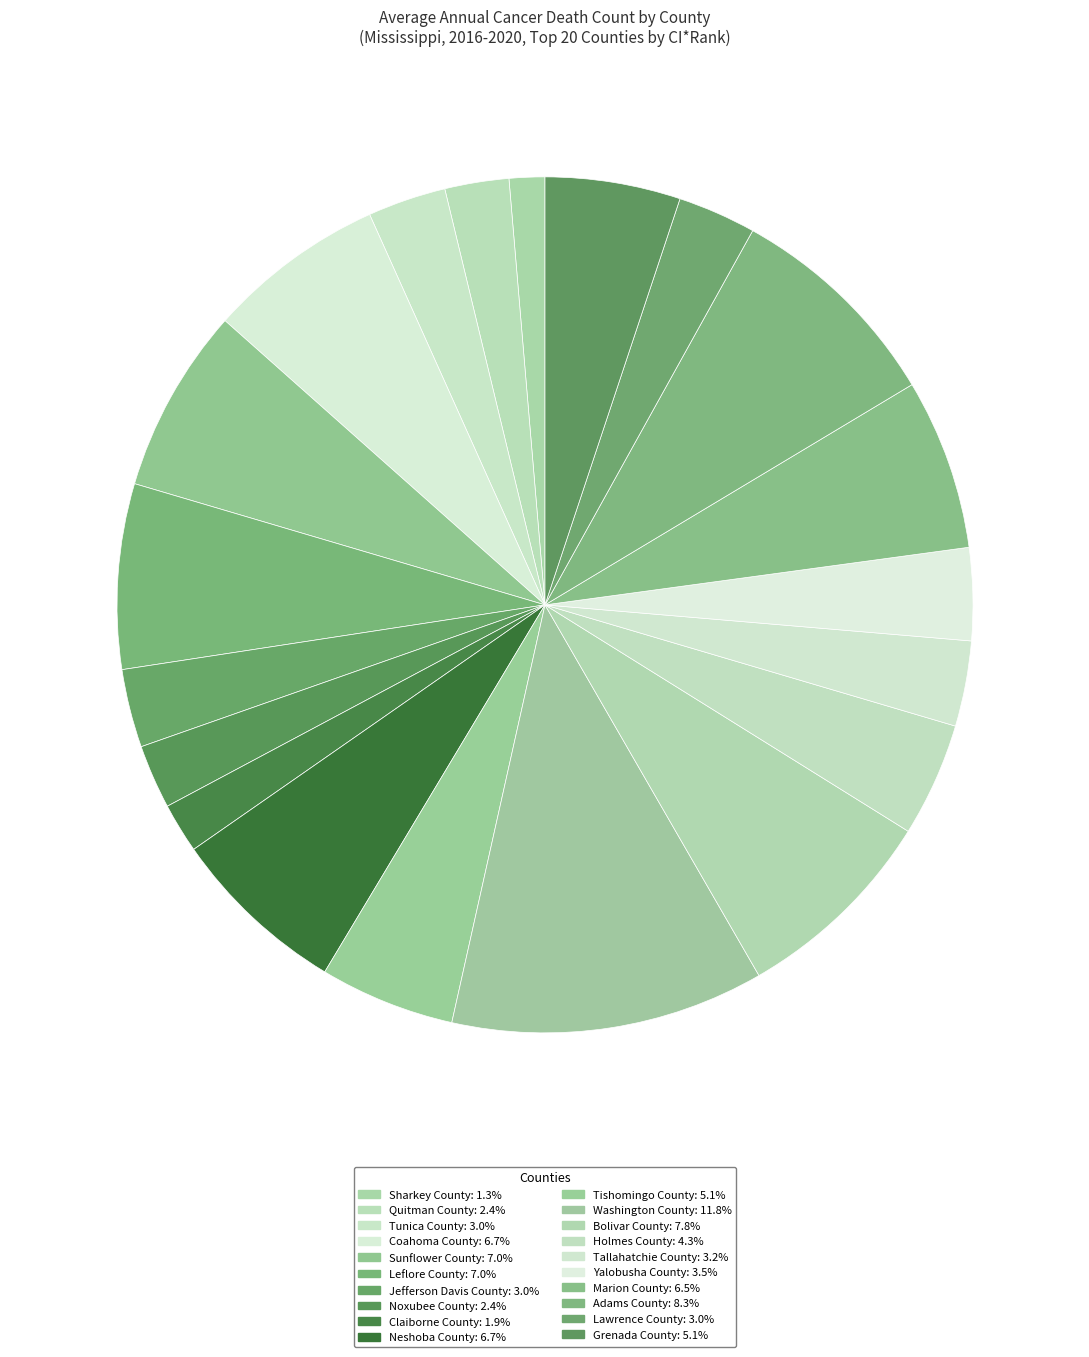

What percentage do Leflore County and Claiborne County together represent?

8.9%